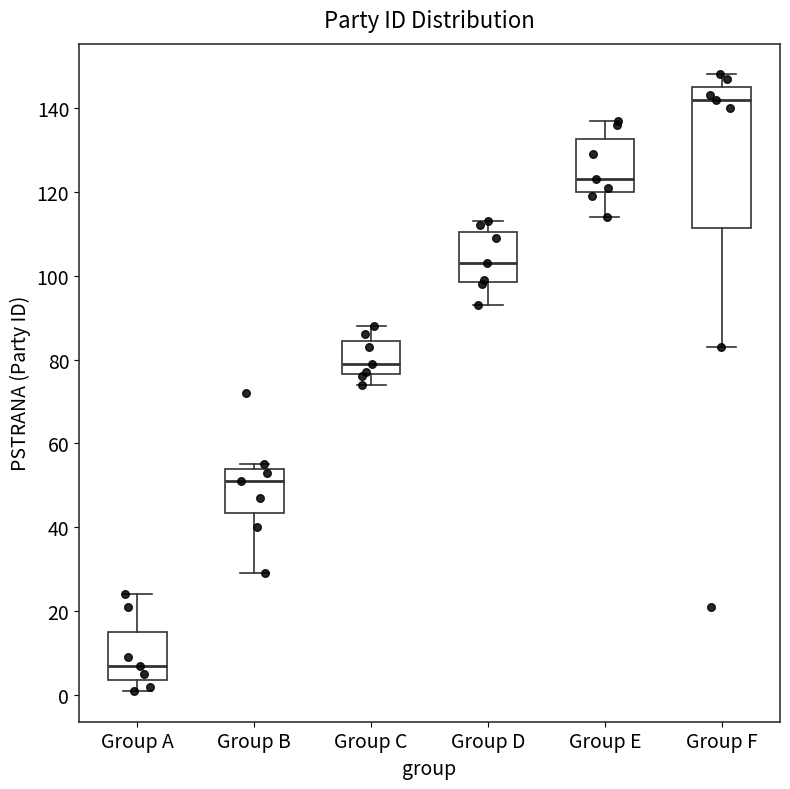

Where does the upper whisker of the box for Group D end on the y-axis? The values are not printed on the chart, so give them approximately, as read against the axis.

114